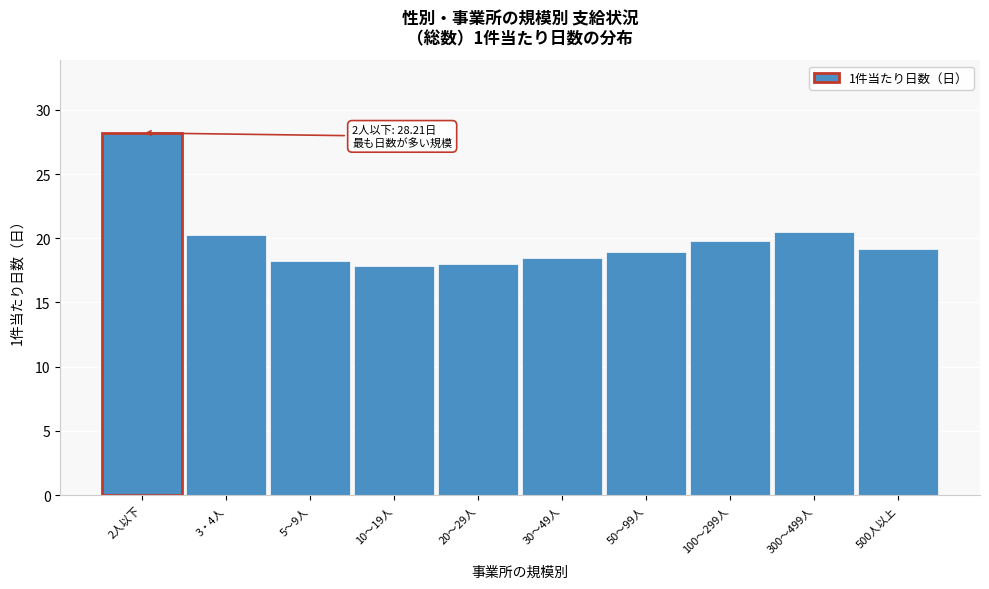

Reading left to right, list all the values displayed in this chart.

2人以下=28.2	3・4人=20.3	5～9人=18.3	10～19人=17.9	20～29人=18.0	30～49人=18.4	50～99人=18.9	100～299人=19.8	300～499人=20.5	500人以上=19.2